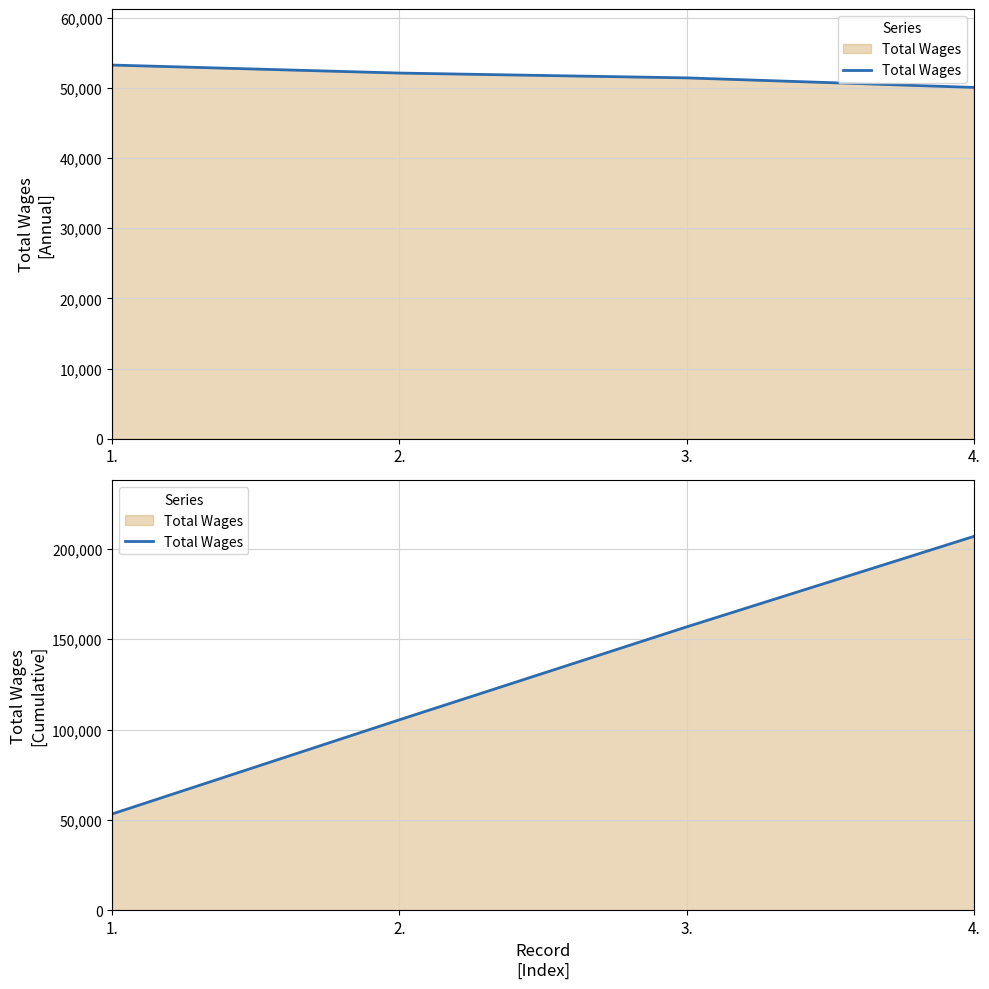

Which category has the highest value across all series?

4.